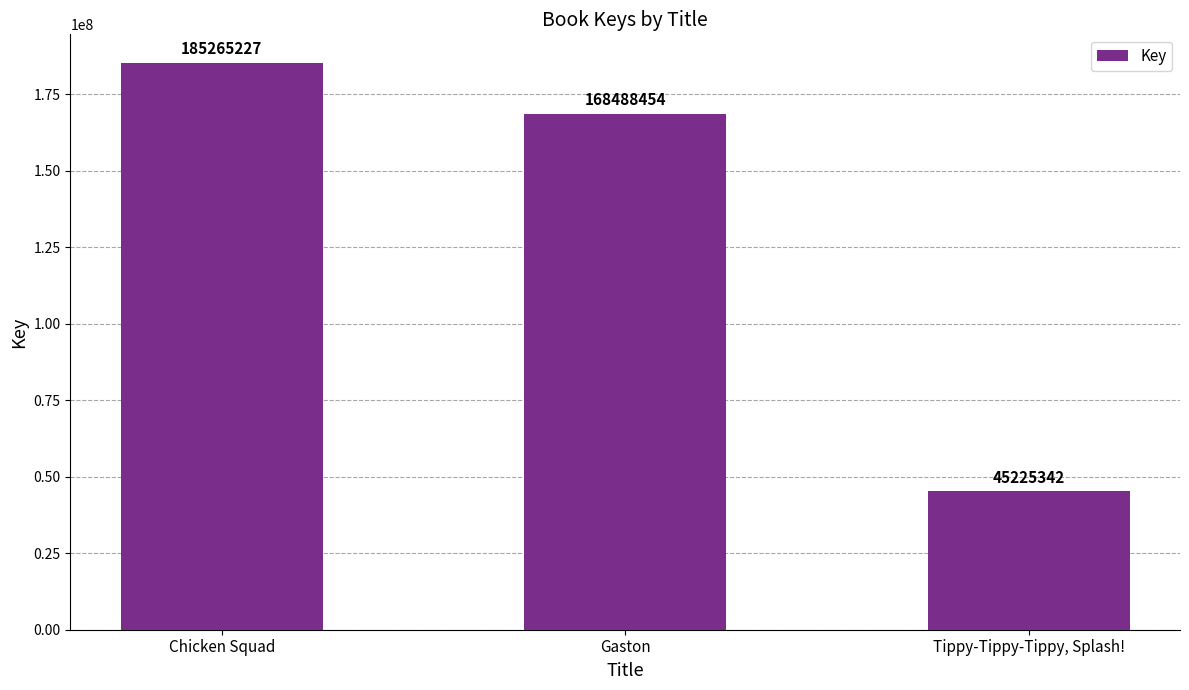

What is the difference between the maximum and second lowest values?

16776773